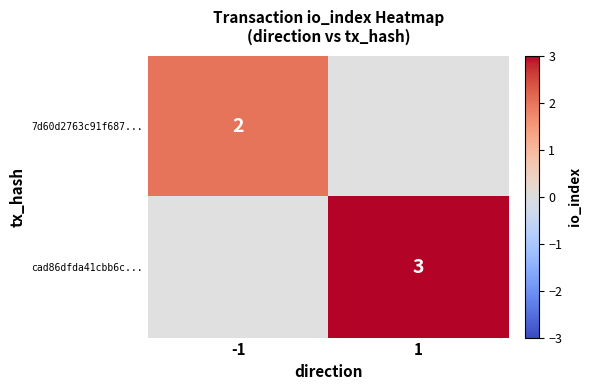

Is it true that 7d60d2763c91f687... equals 3 at -1?

False